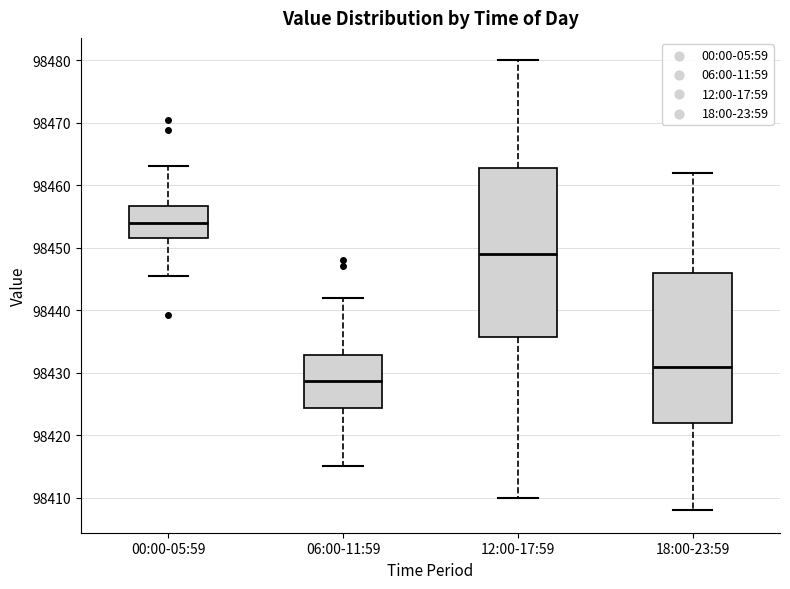

Which box has the highest median line?

00:00-05:59